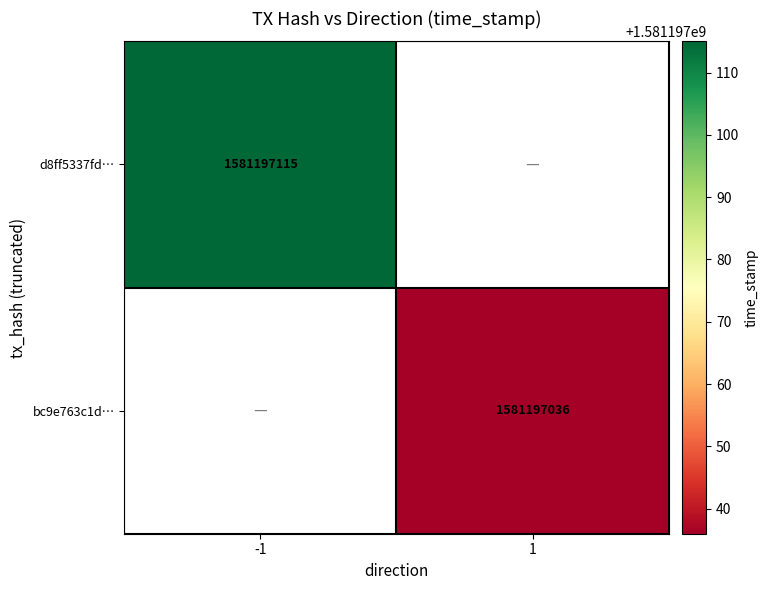

Is it true that d8ff5337fdd511f892c322b704a18265ffd163b equals 0 at 1?

True